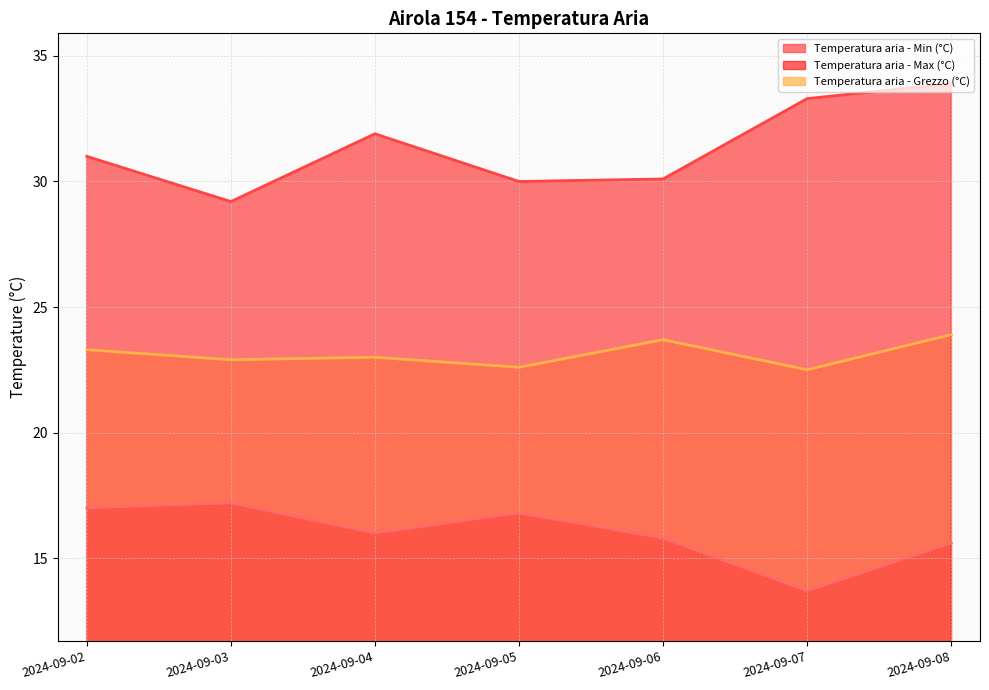

True or false: Temperatura aria - Grezzo (°C) and Temperatura aria - Min (°C) intersect in this chart.

False